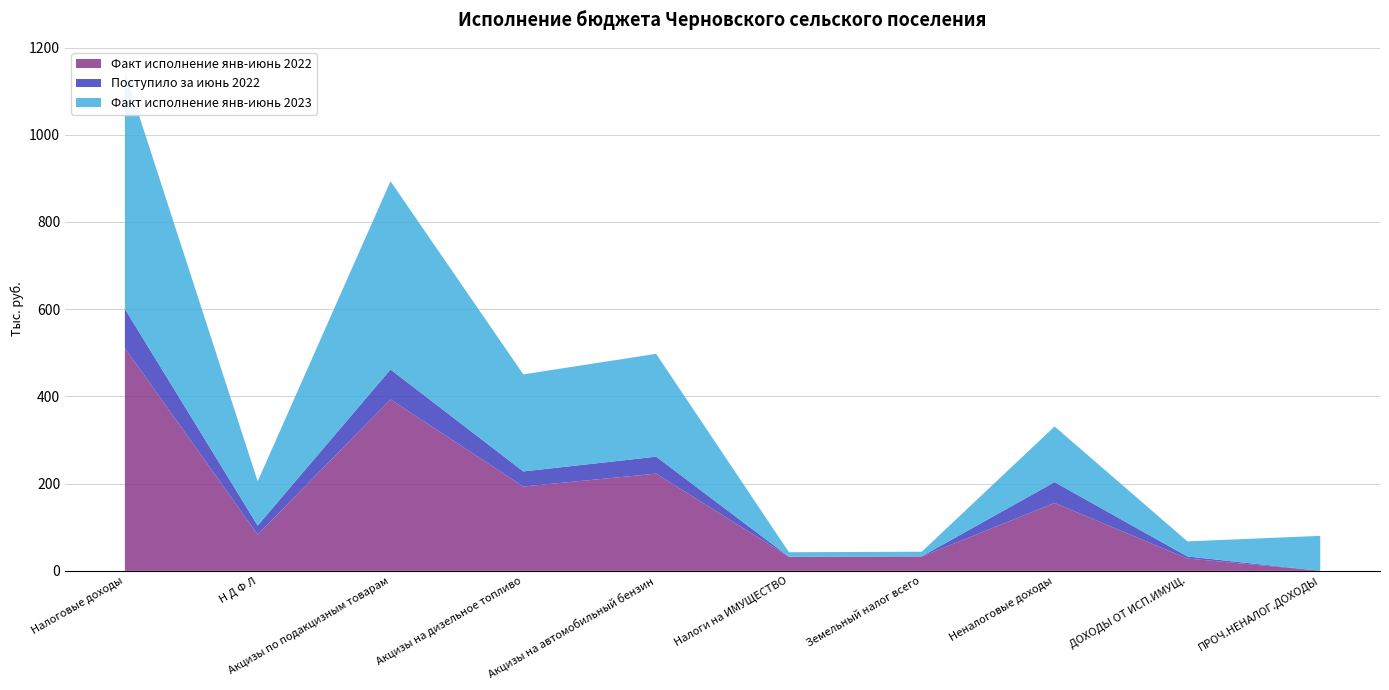

Reading left to right, what are all the values shown in this chart?

Факт исполнение янв-июнь 2022: 510.9	83.2	393.0	193.4	222.9	32.4	32.9	155.7	28.3	0.2
Поступило за июнь 2022: 89.7	20.7	68.7	34.6	38.9	-0.2	0.4	47.8	4.6	-0.1
Факт исполнение янв-июнь 2023: 543.8	101.4	431.7	222.5	235.8	10.3	10.6	127.6	34.7	80.1